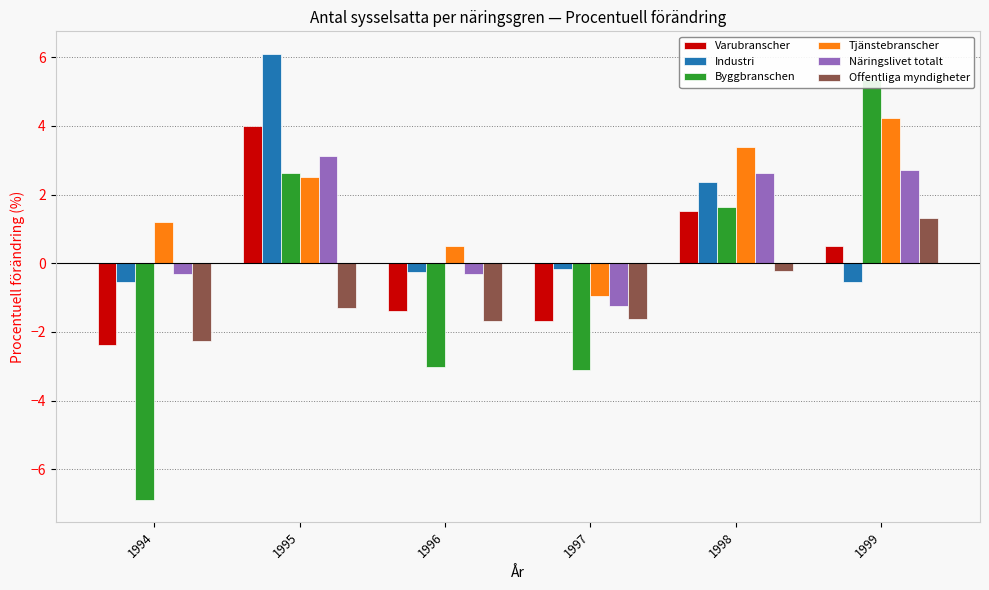

What is the value of the Byggbranschen bar at the 2nd from the left?

2.6